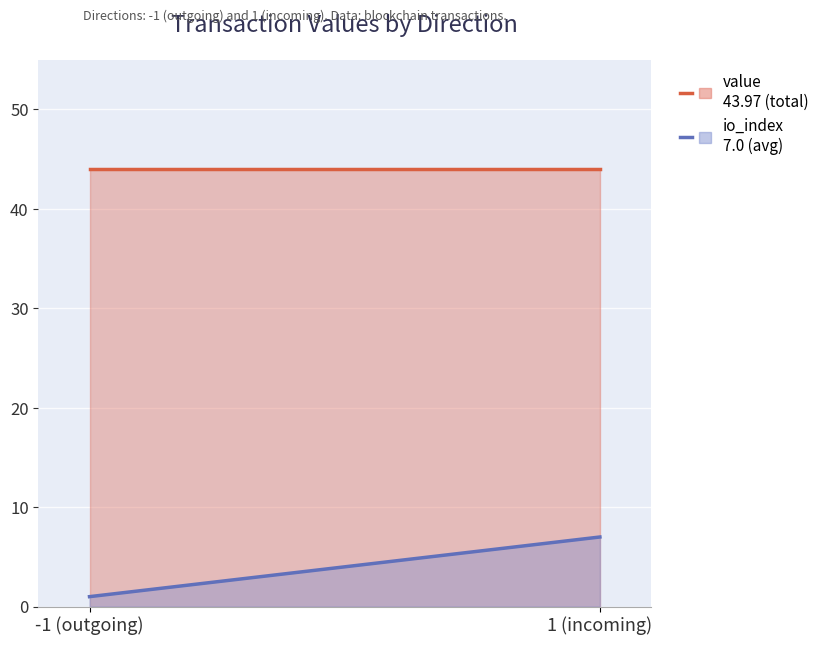

Rank the series by their average value, from highest to lowest.

value, io_index